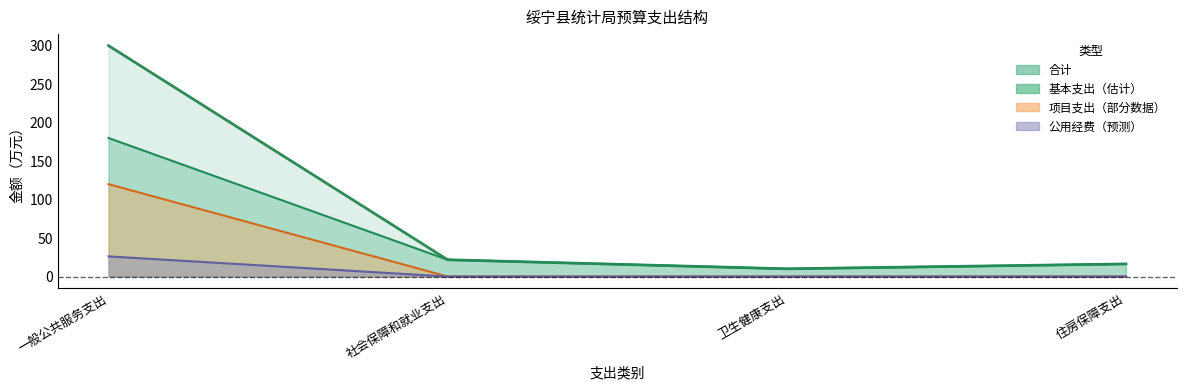

What is the label of the 3rd point from the left?

卫生健康支出